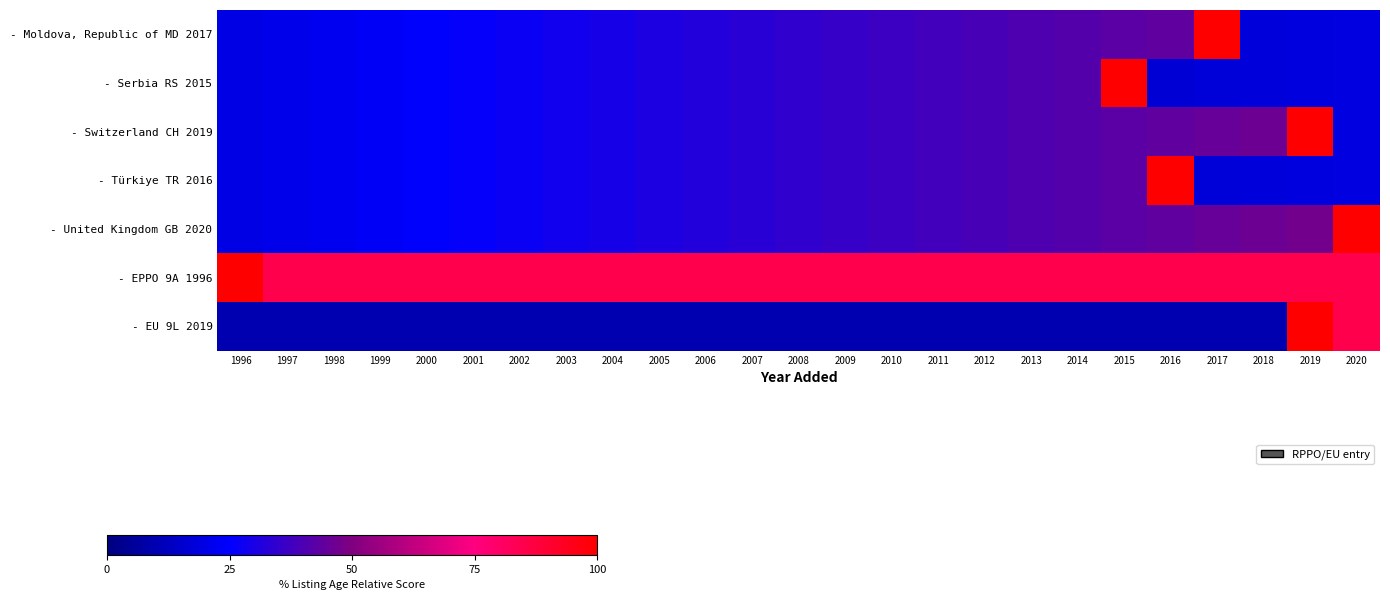

Which category has the lowest value across all series?

1996